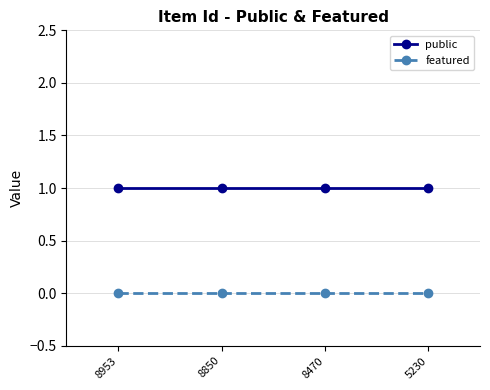

True or false: public has more than 1 interior local peaks.

False